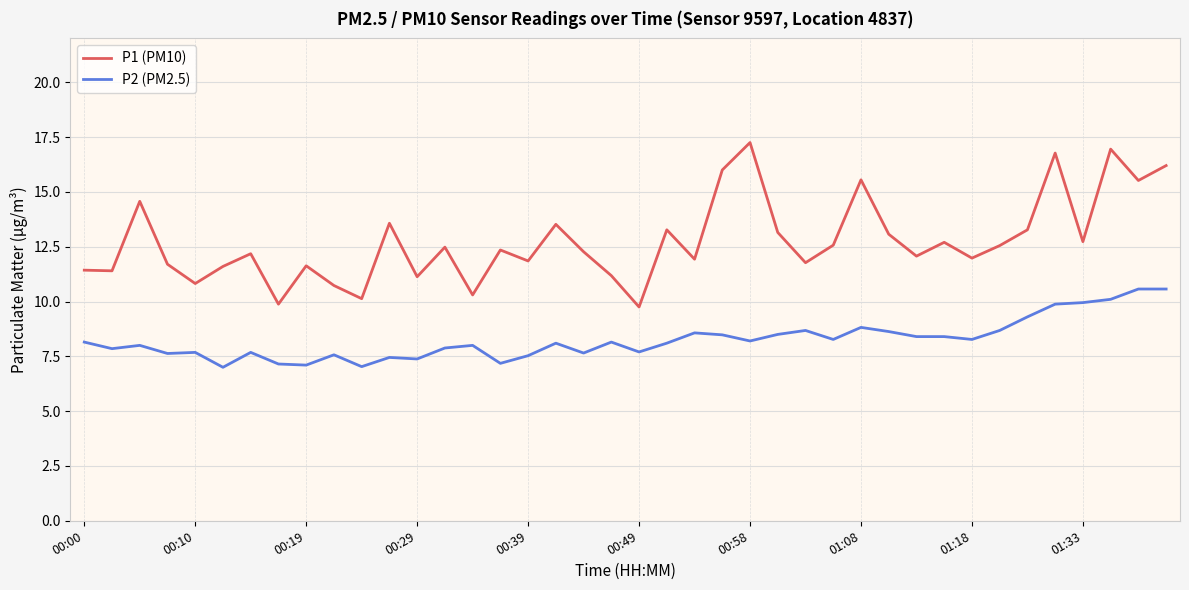

What is the lowest value of the P1 (PM10) series?

9.8